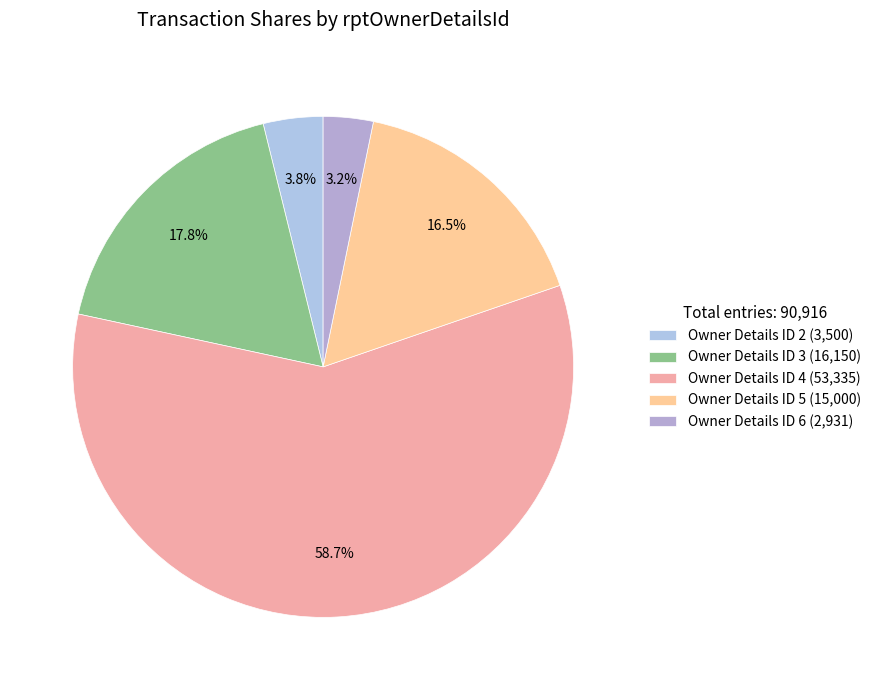

How many segments does this pie chart have?

5